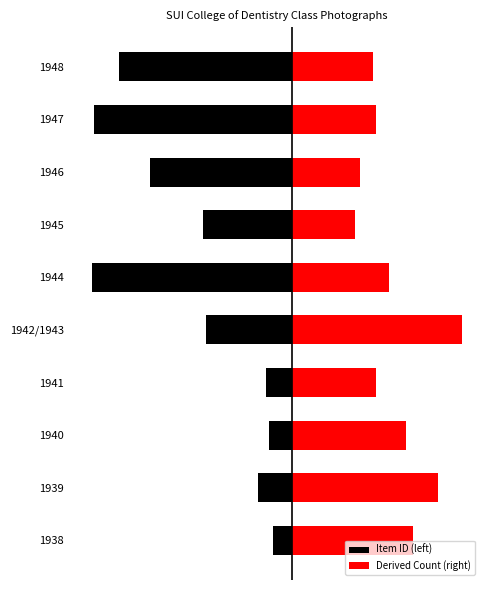

Between 1942/1943 and 1947, which series saw the biggest shift?

Item ID (left)